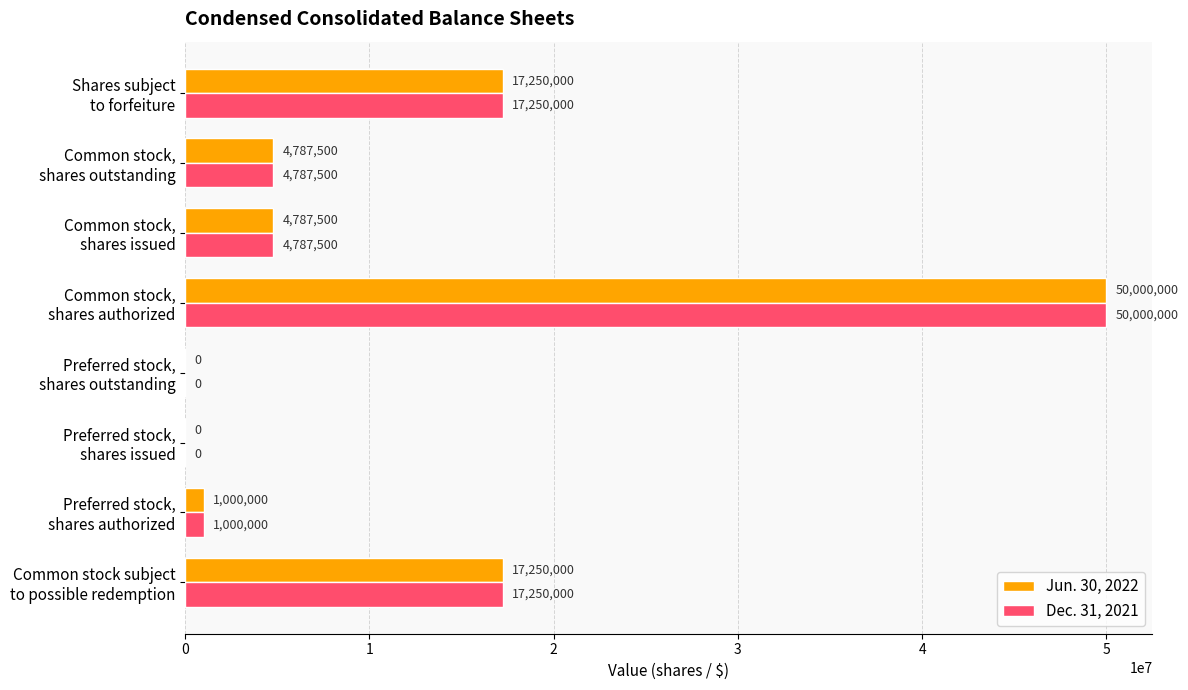

What is the highest value of the Dec. 31, 2021 series?

50000000